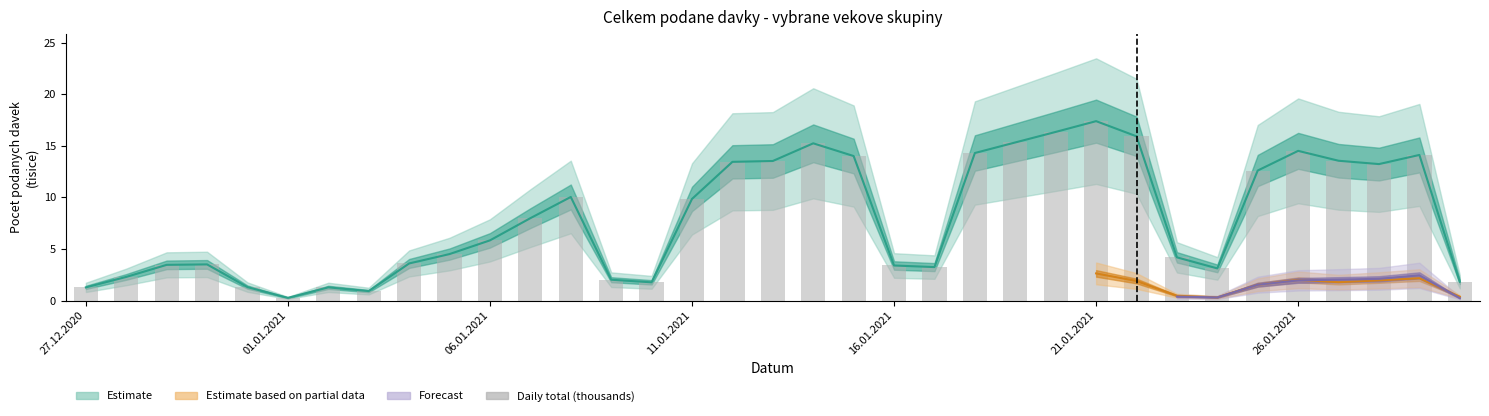

What is the sum of the values at 23 and 27?

19.5